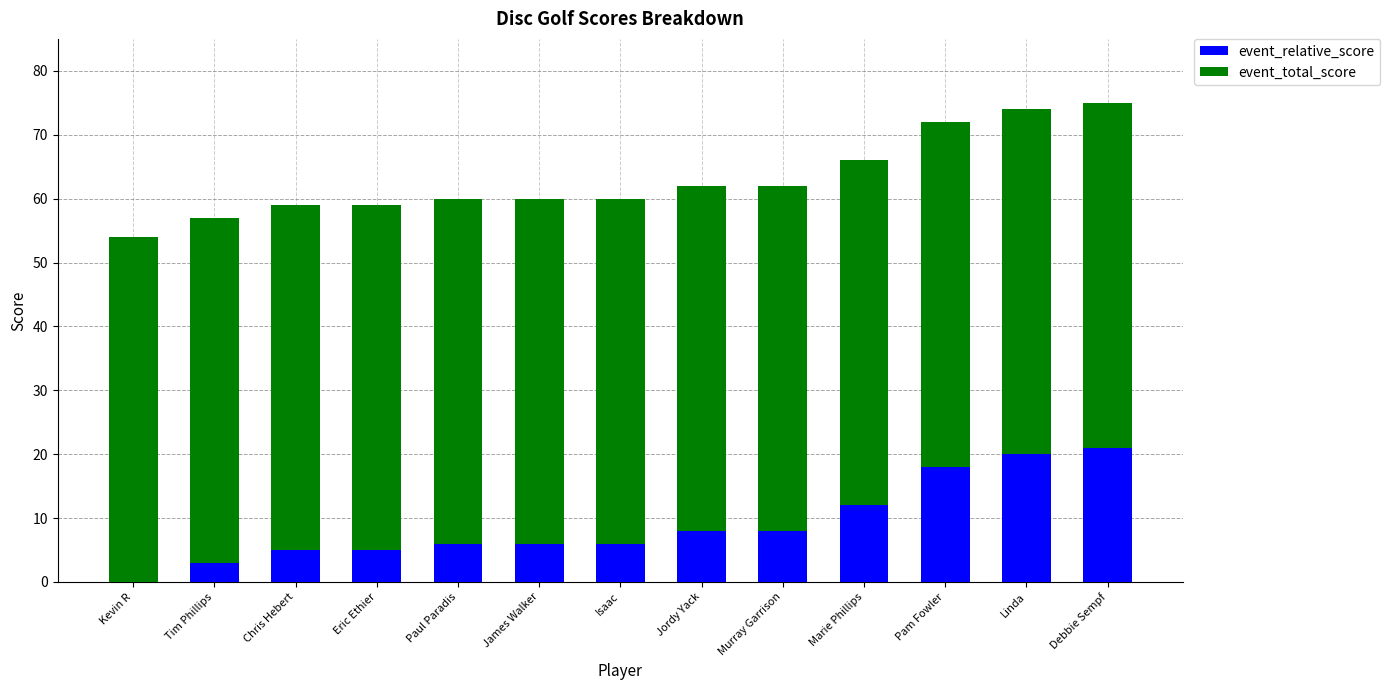

What is the total value across all series at Kevin R?

54